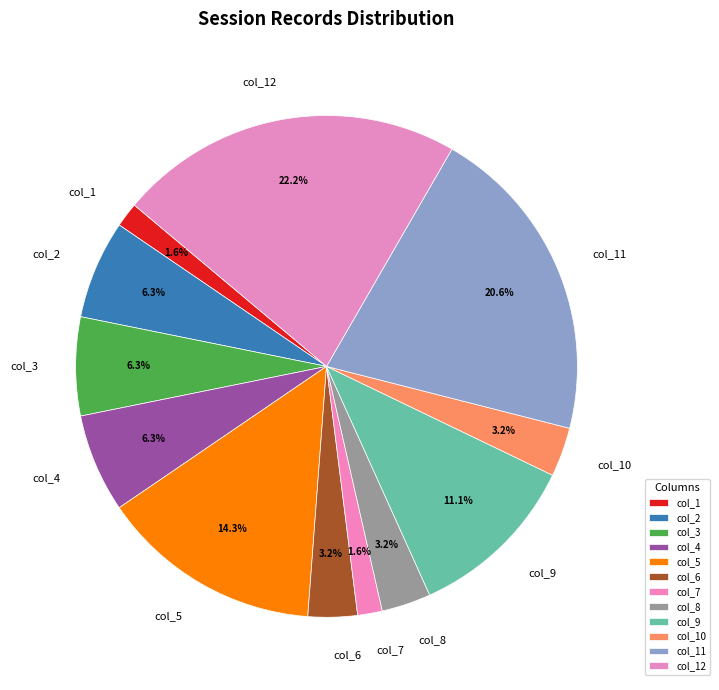

Combined, do col_8 and col_4 account for over 50%?

No